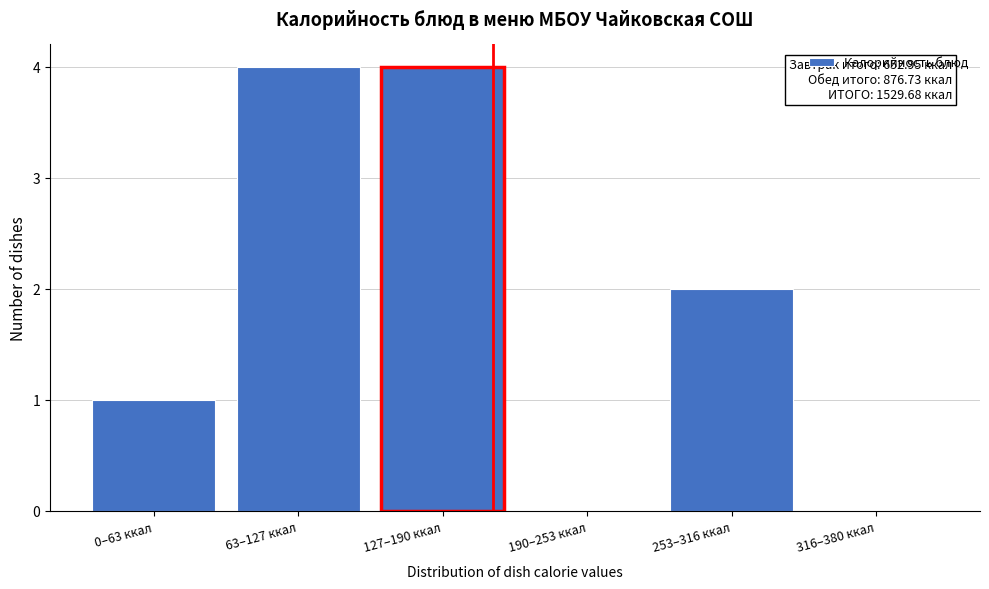

Reading left to right, what are all the values shown in this chart?

0–63 ккал=1	63–127 ккал=4	127–190 ккал=4	190–253 ккал=0	253–316 ккал=2	316–380 ккал=0